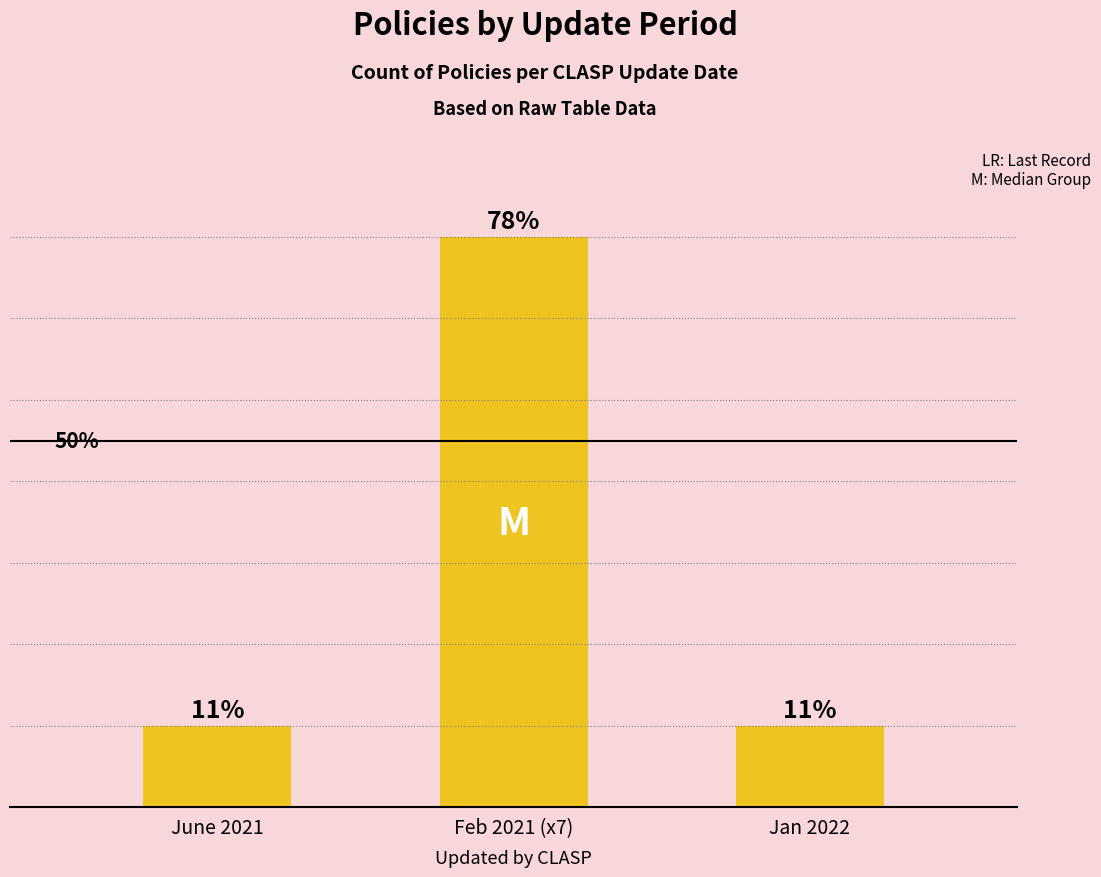

Is it true that the value at Jan 2022 is 1?

True